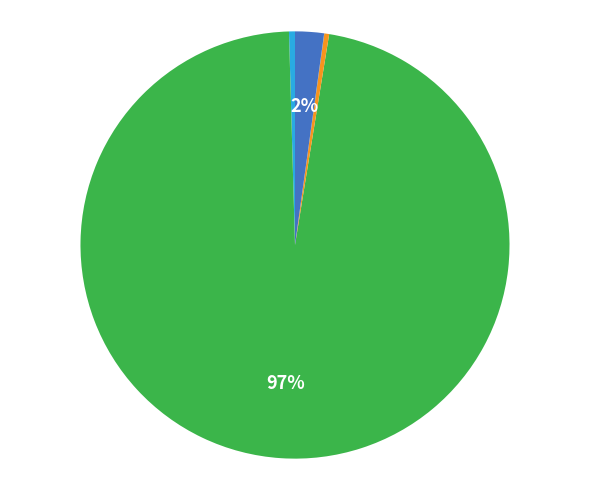

Does any single category account for the majority?

Yes